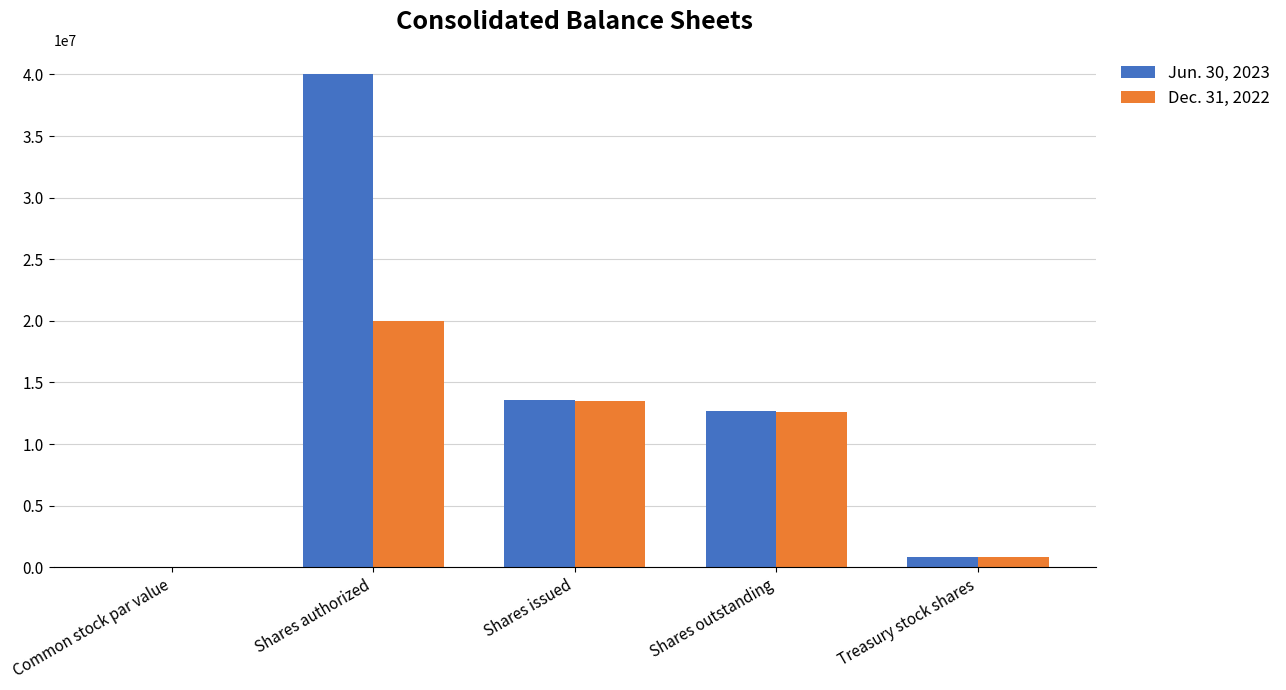

At which category is the sum across all series the highest?

Shares authorized